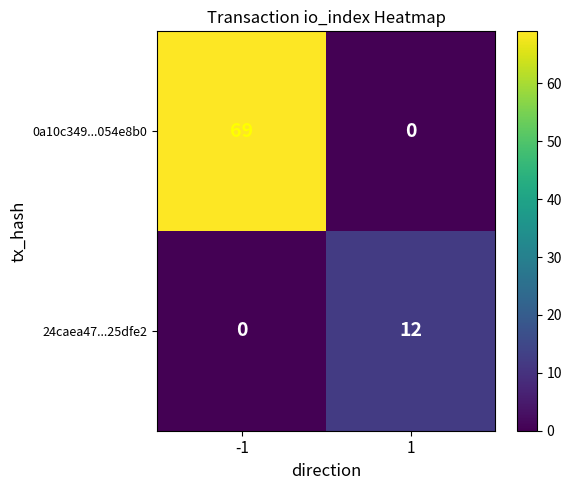

What is the sum of the 0a10c349...054e8b0 values at 1 and -1?

69